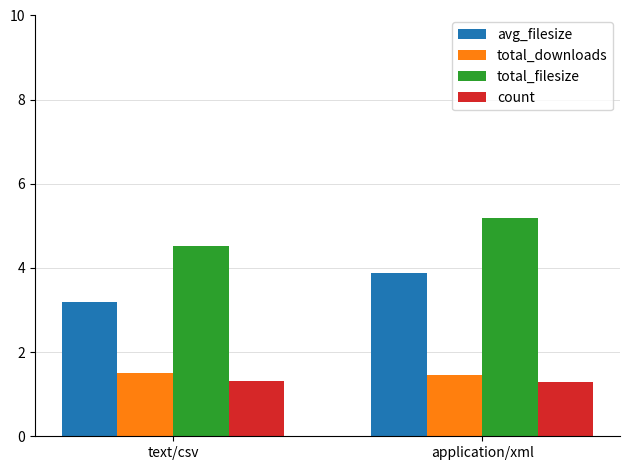

At which category is the sum across all series the highest?

application/xml